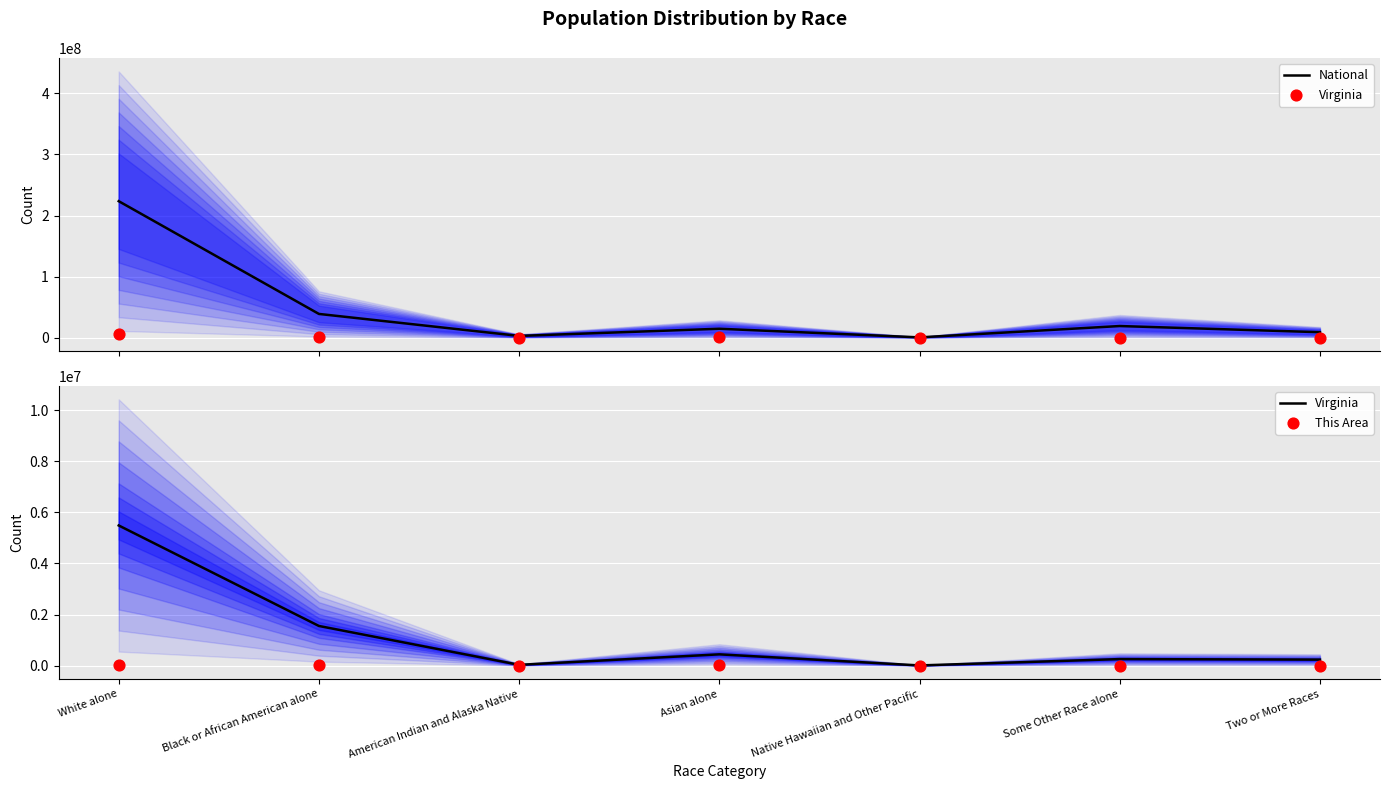

What is the total value across all series at Two or More Races?

9245261